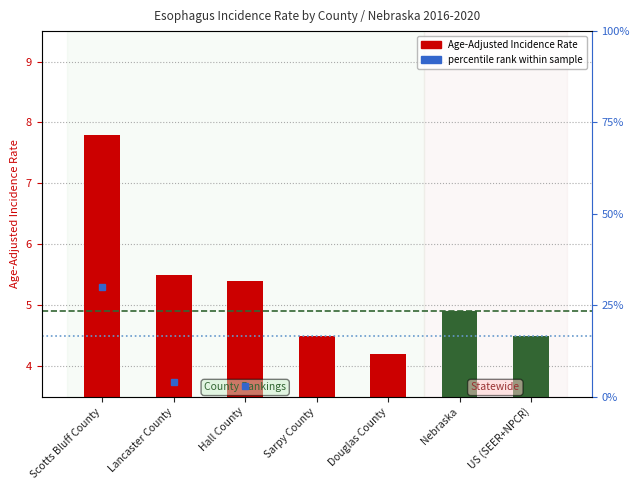

At which label is Nebraska Rate closest to 4?

Scotts Bluff County